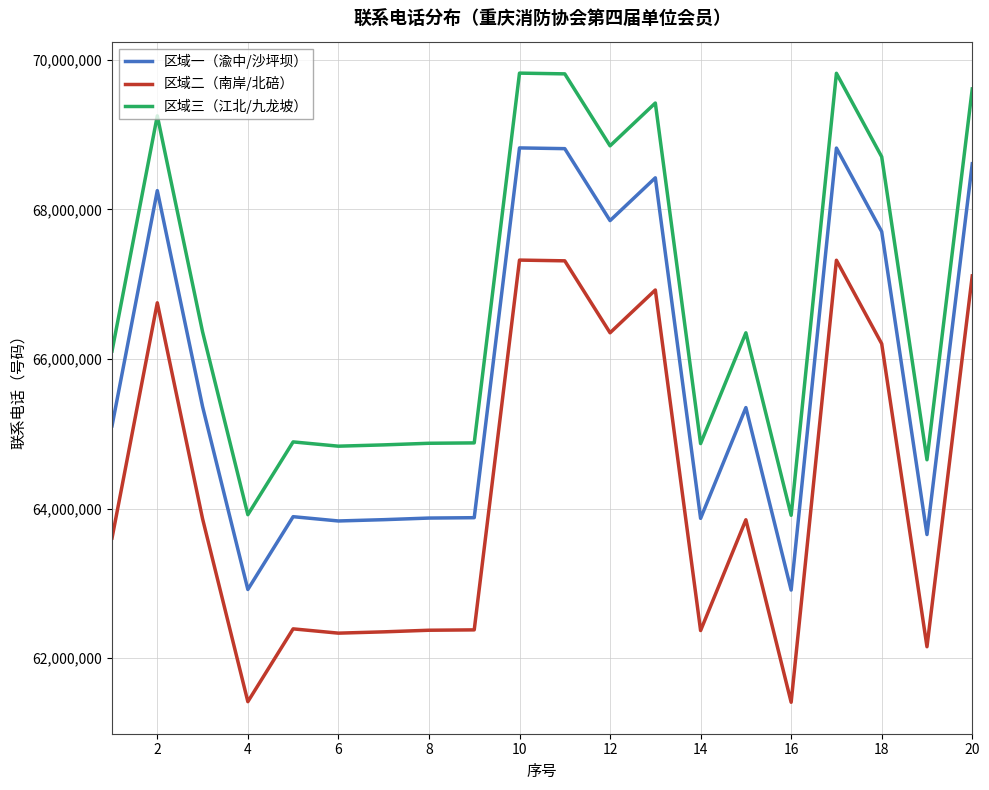

What is the maximum value shown in the chart?

69822358